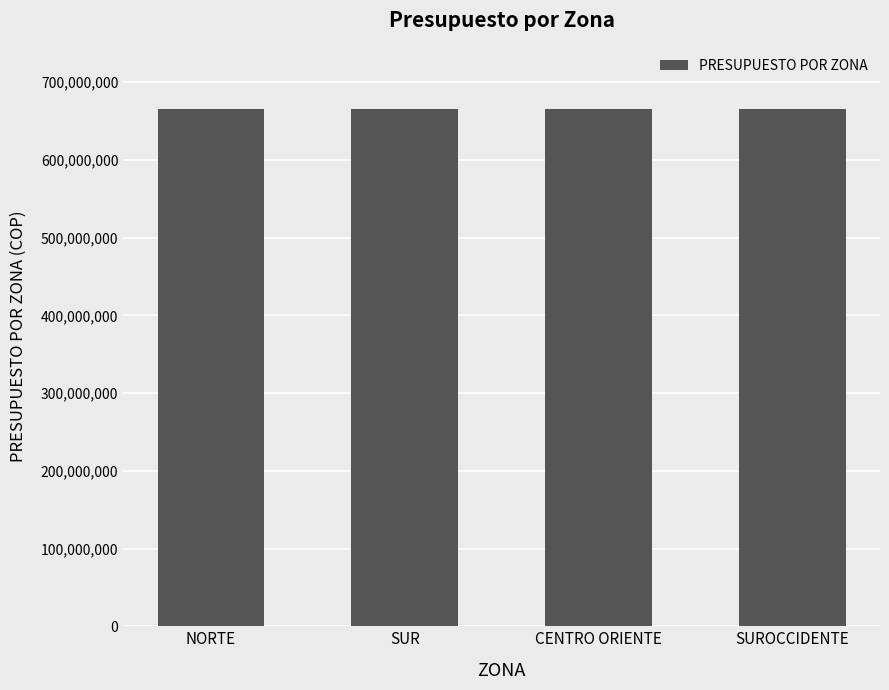

Which category has the highest value across all series?

NORTE